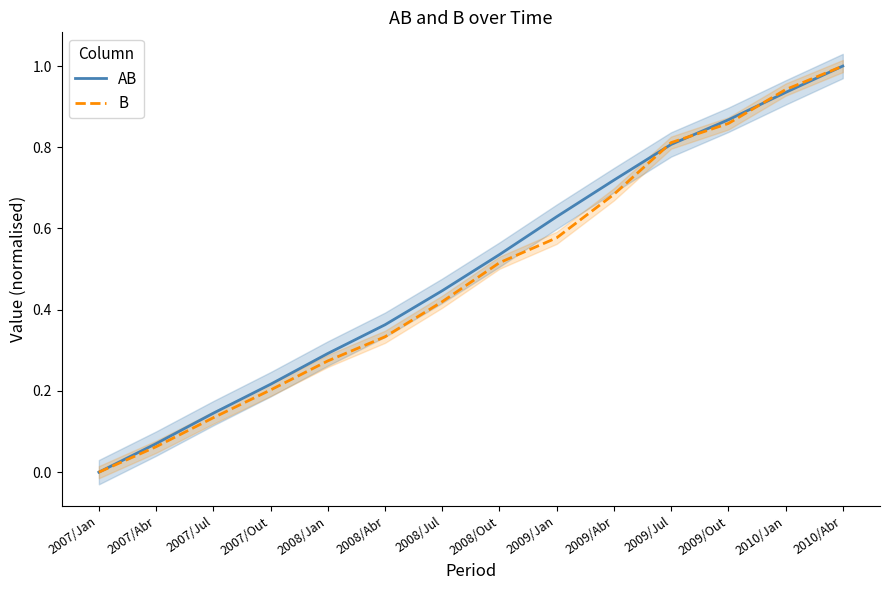

How many lines are shown in the chart?

2